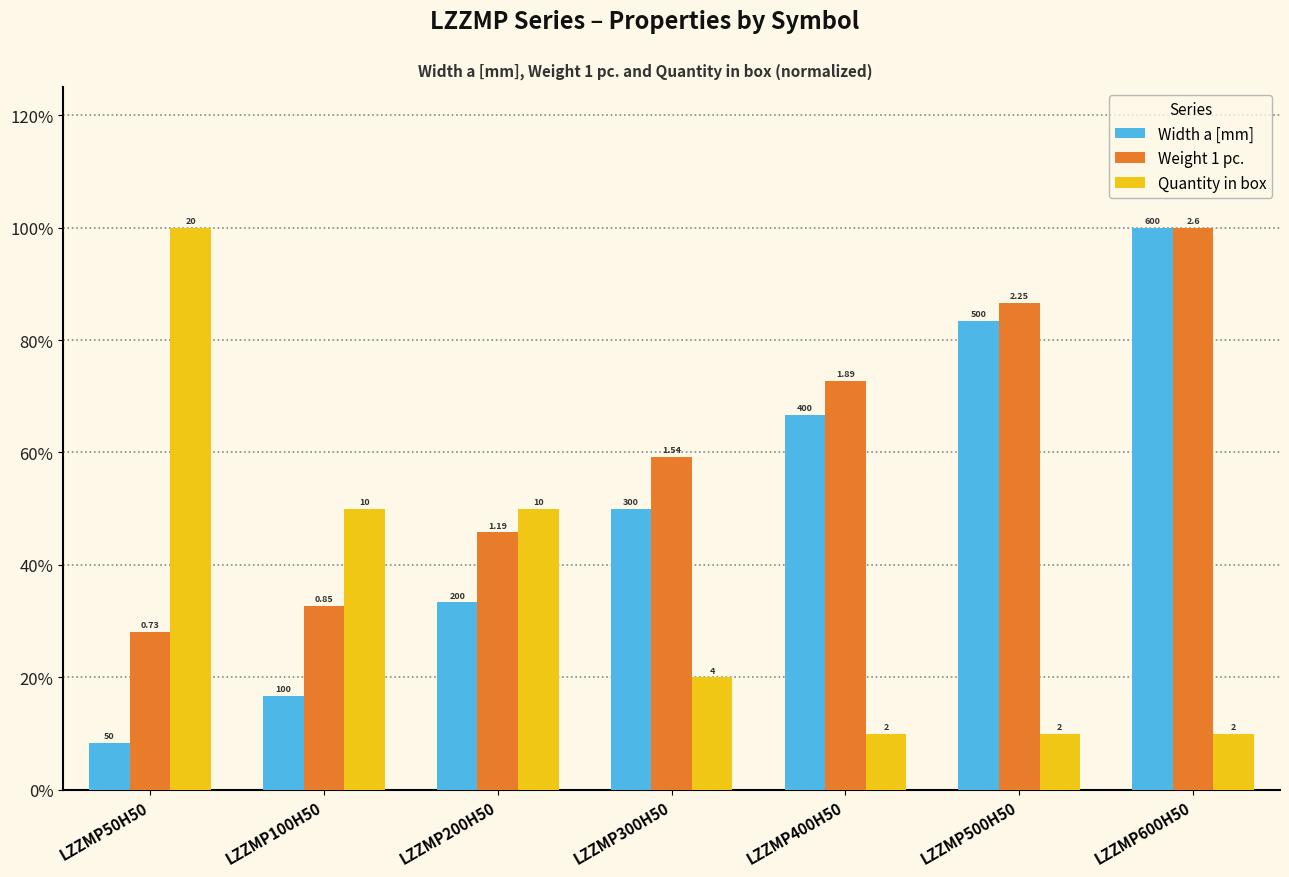

Are the bars grouped side by side (vs. stacked)?

Yes